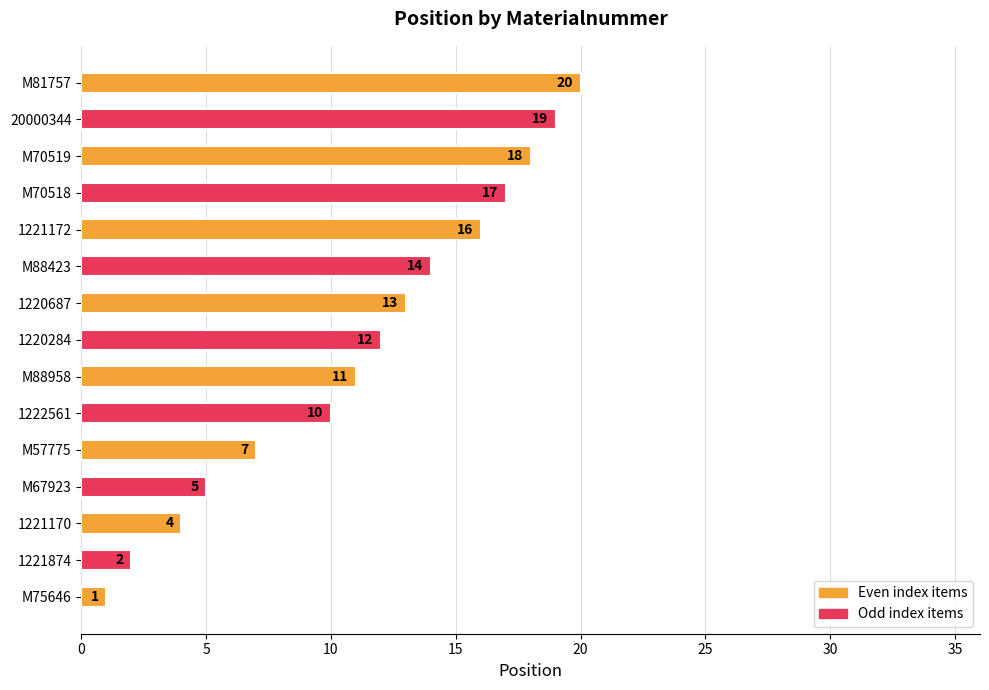

What is the minimum value shown in the chart?

1